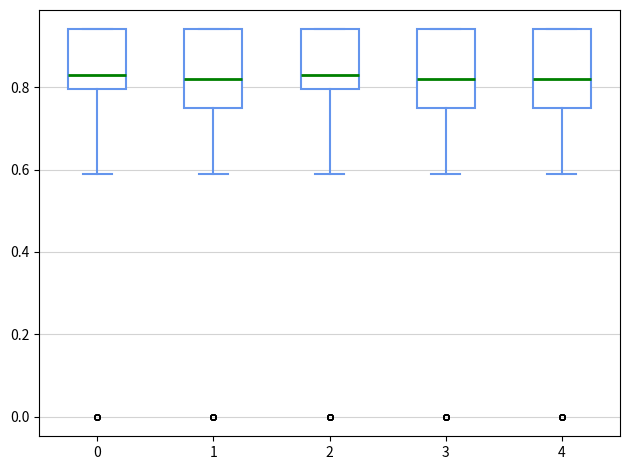

Reading left to right, transcribe this box plot: for each box, give where its median line is, the range the box spans, and where its two whiskers end, as read against the y-axis. The values are not printed on the chart, so give them approximately, as read against the axis.

0: median 0.84, box 0.80 to 0.94, whiskers 0.60 to 0.94
1: median 0.82, box 0.76 to 0.94, whiskers 0.60 to 0.94
2: median 0.84, box 0.80 to 0.94, whiskers 0.60 to 0.94
3: median 0.82, box 0.76 to 0.94, whiskers 0.60 to 0.94
4: median 0.82, box 0.76 to 0.94, whiskers 0.60 to 0.94